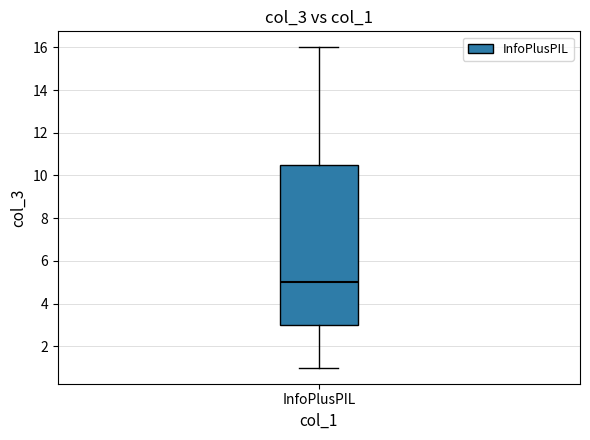

Where does the lower whisker of the box for InfoPlusPIL end on the y-axis? The values are not printed on the chart, so give them approximately, as read against the axis.

1.0